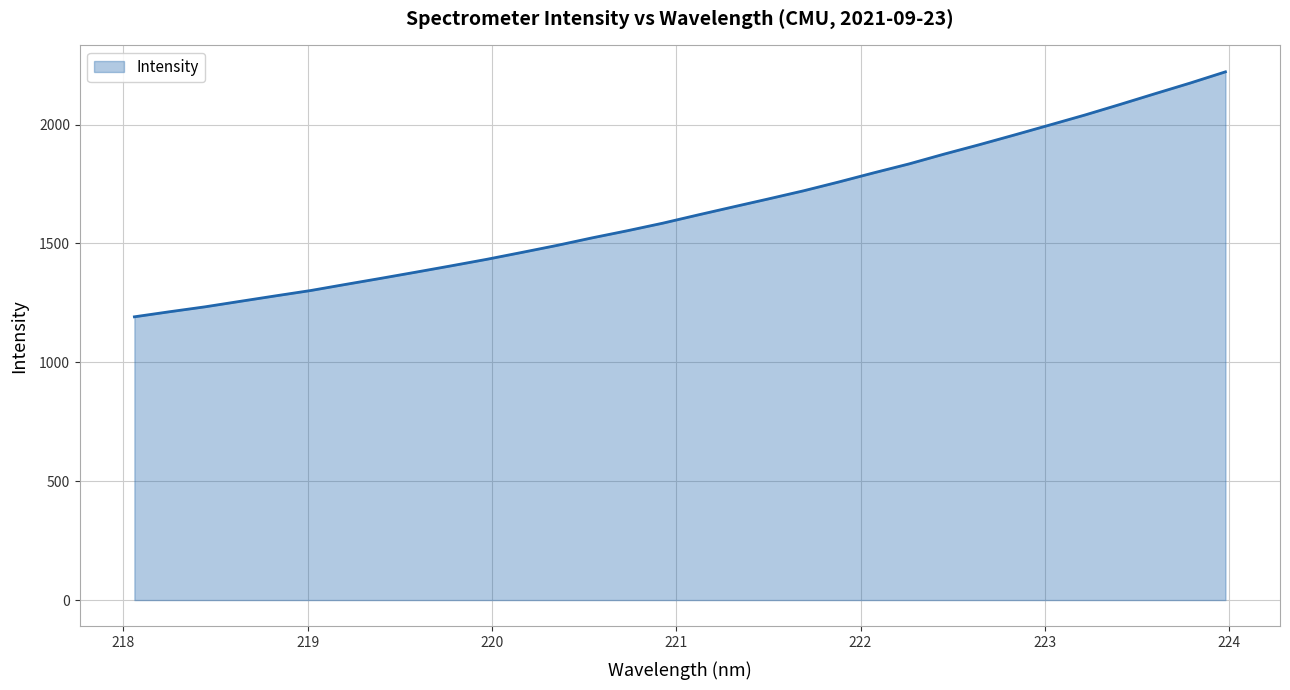

What is the difference between the maximum and minimum values?

1030.3